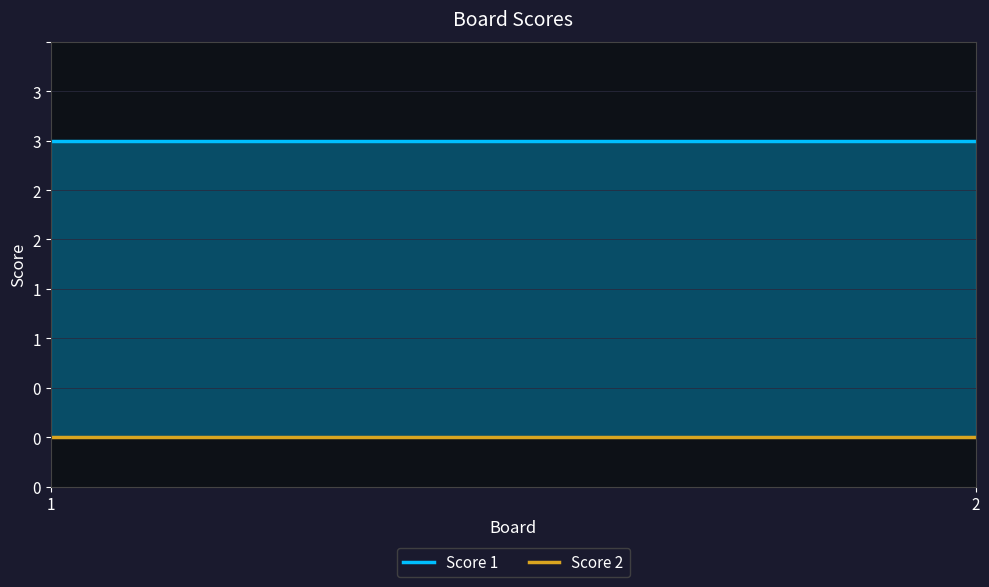

What is the value of the Score 1 point at the 2nd from the left?

3